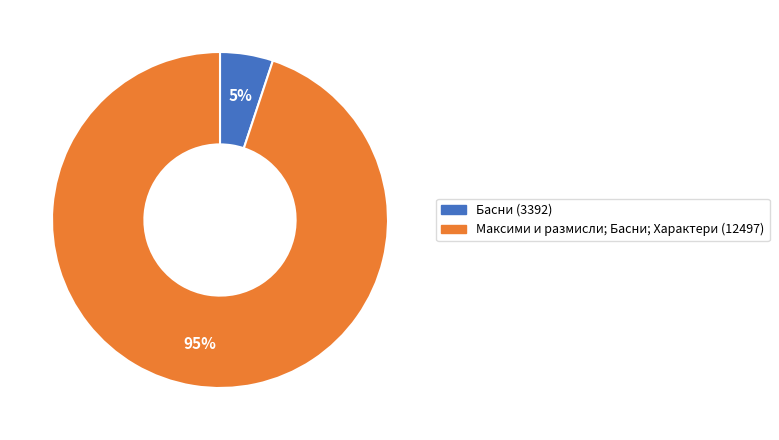

Rank the categories by value from lowest to highest.

Басни (3392), Максими и размисли; Басни; Характери (12497)